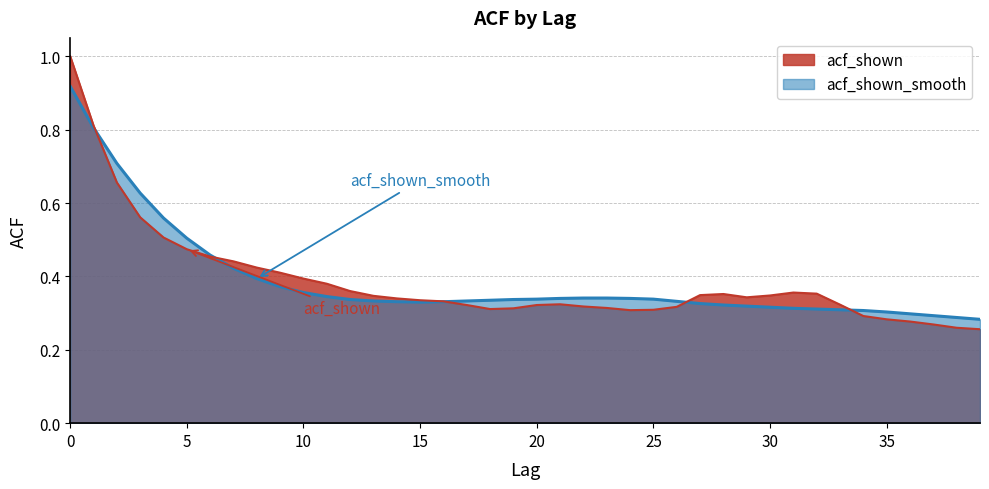

Rank the series at 22 from lowest to highest value.

acf_shown, acf_shown_smooth